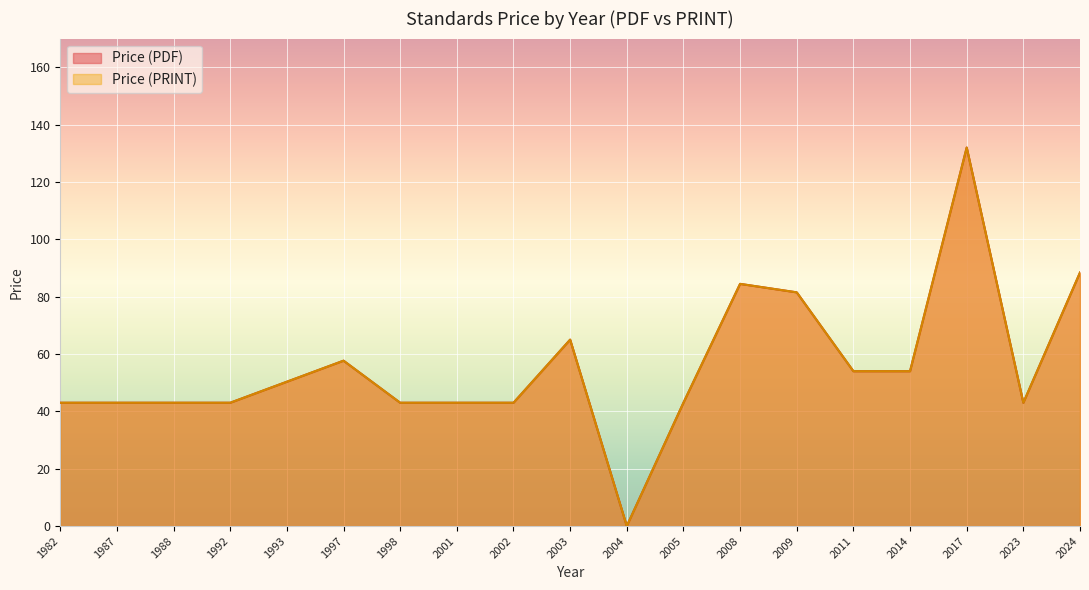

What are all the series names shown in the legend?

Price (PDF), Price (PRINT)